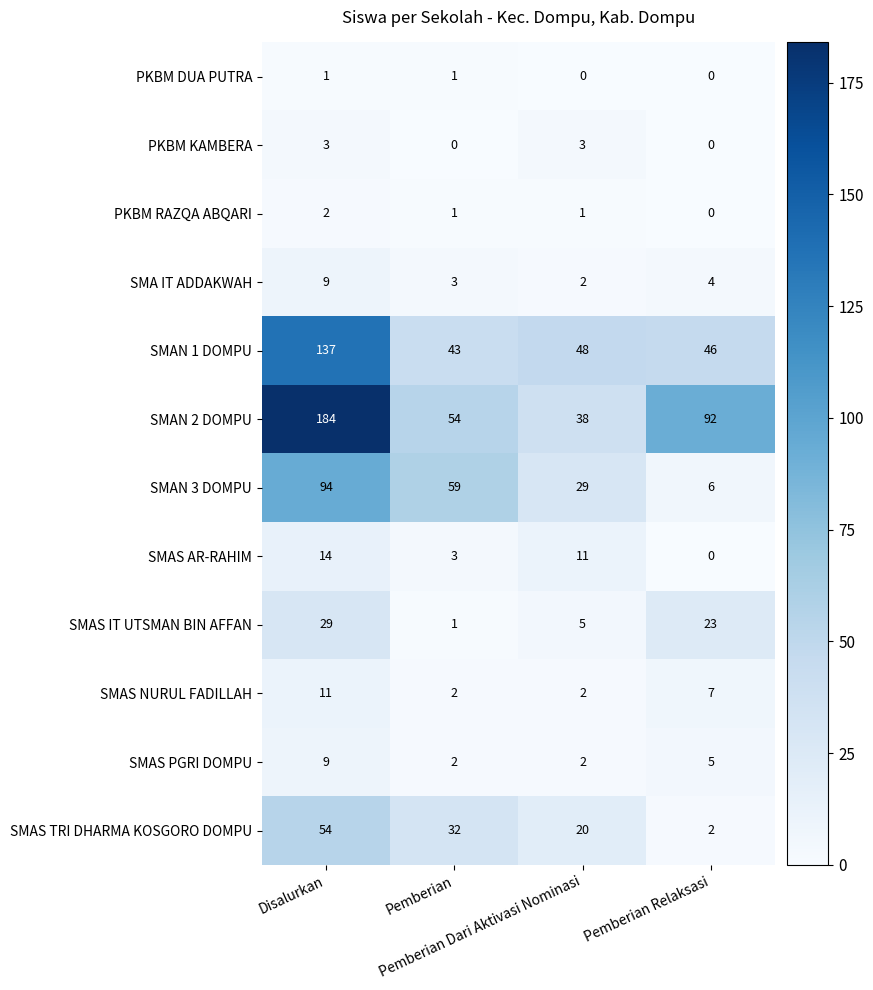

What is the minimum value for SMAN 3 DOMPU?

6